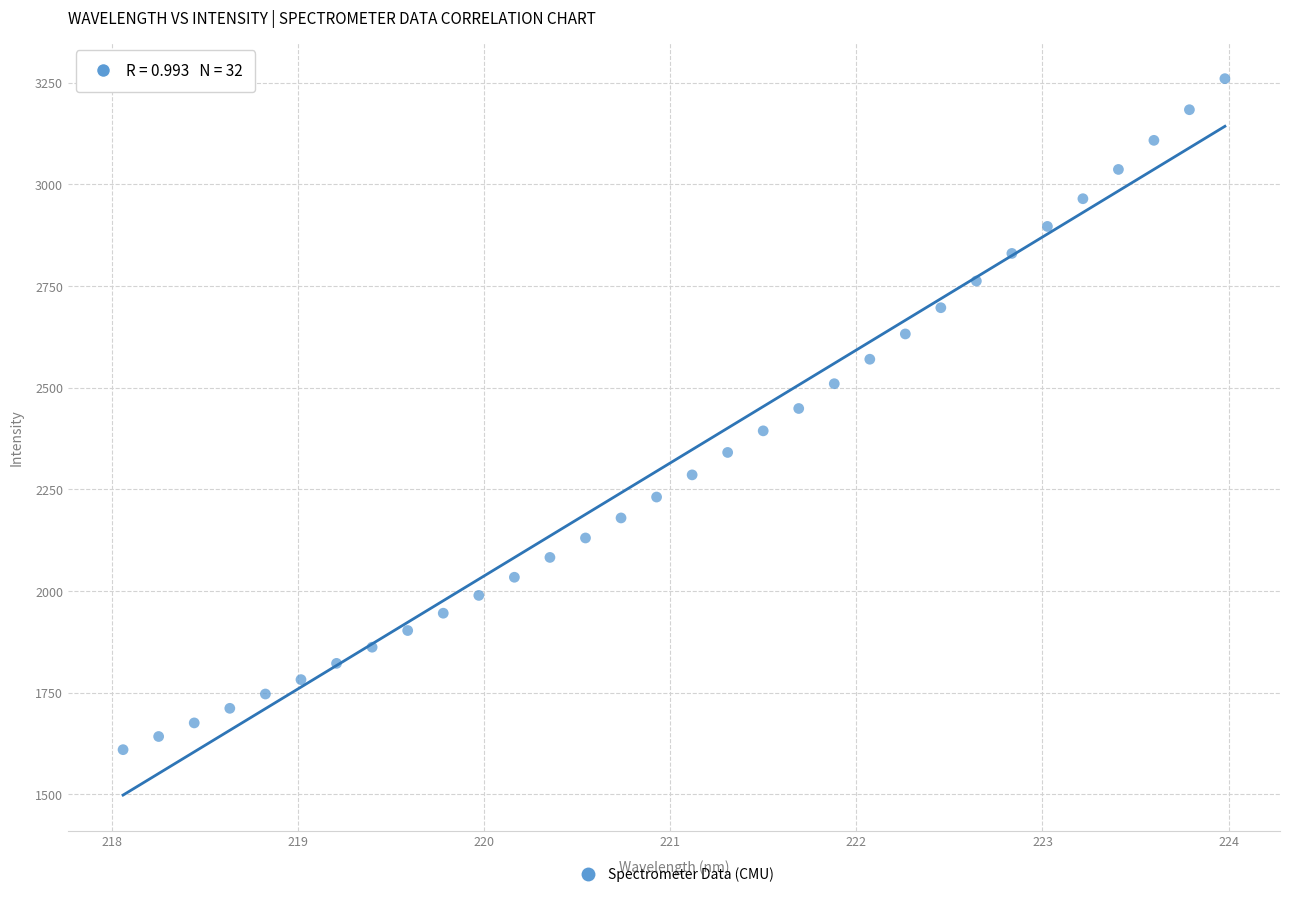

What is the range of Y values (max minus min)?

1650.7